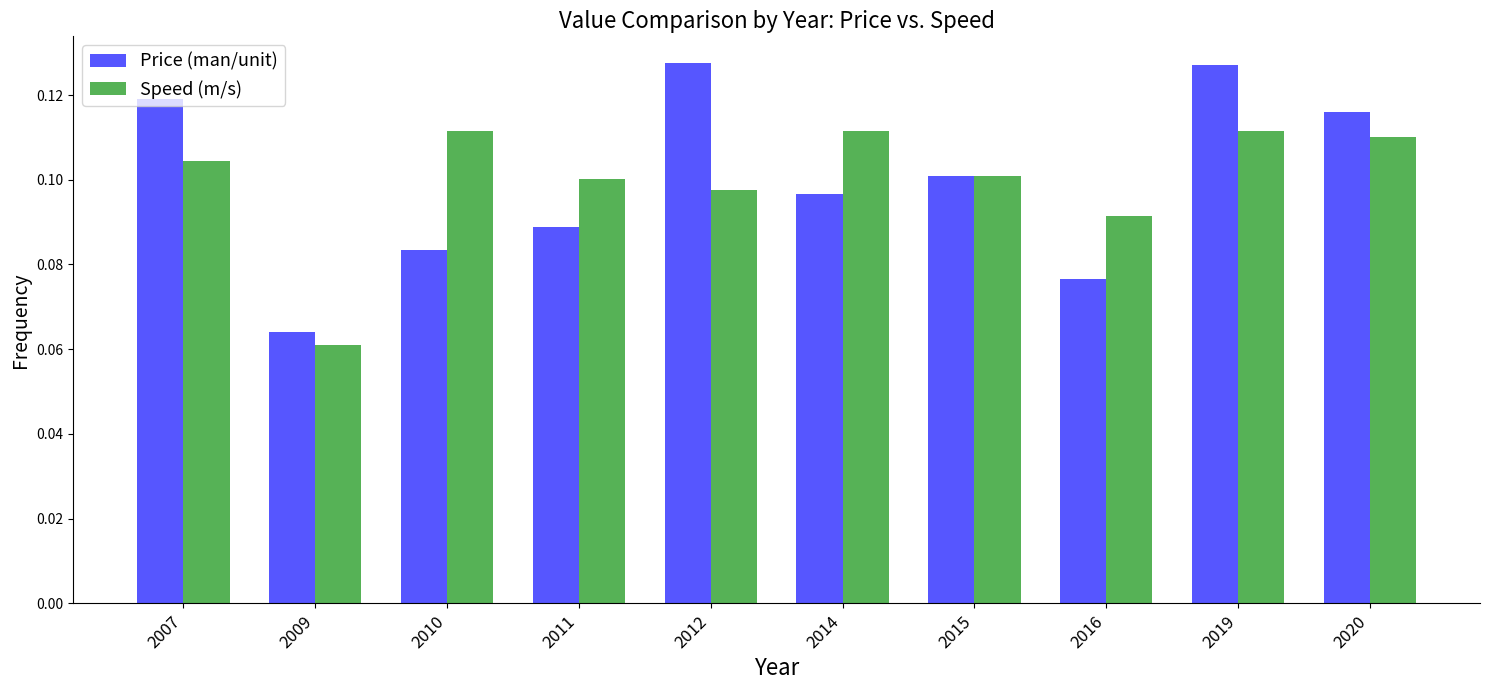

At how many categories does at least one series exceed 0?

10